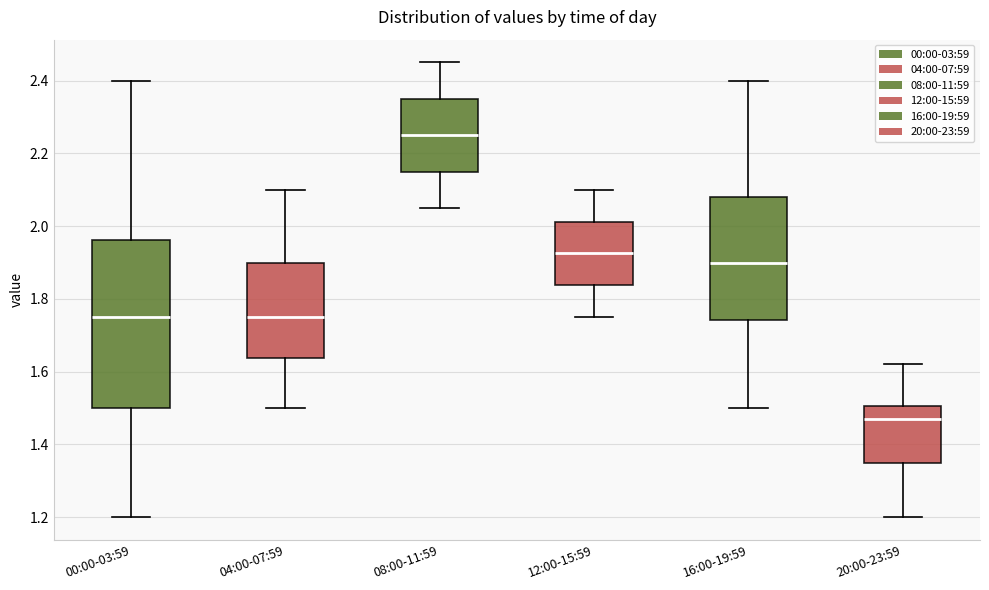

Reading left to right, transcribe this box plot: for each box, give where its median line is, the range the box spans, and where its two whiskers end, as read against the y-axis. The values are not printed on the chart, so give them approximately, as read against the axis.

00:00-03:59: median 1.76, box 1.50 to 1.96, whiskers 1.20 to 2.40
04:00-07:59: median 1.76, box 1.64 to 1.90, whiskers 1.50 to 2.10
08:00-11:59: median 2.26, box 2.16 to 2.36, whiskers 2.06 to 2.46
12:00-15:59: median 1.92, box 1.84 to 2.02, whiskers 1.76 to 2.10
16:00-19:59: median 1.90, box 1.74 to 2.08, whiskers 1.50 to 2.40
20:00-23:59: median 1.48, box 1.36 to 1.50, whiskers 1.20 to 1.62